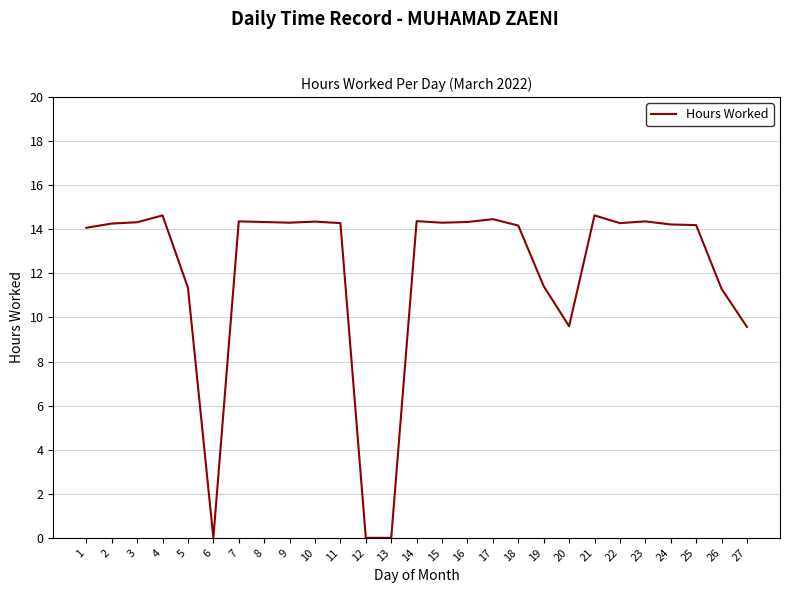

How many lines are shown in the chart?

1